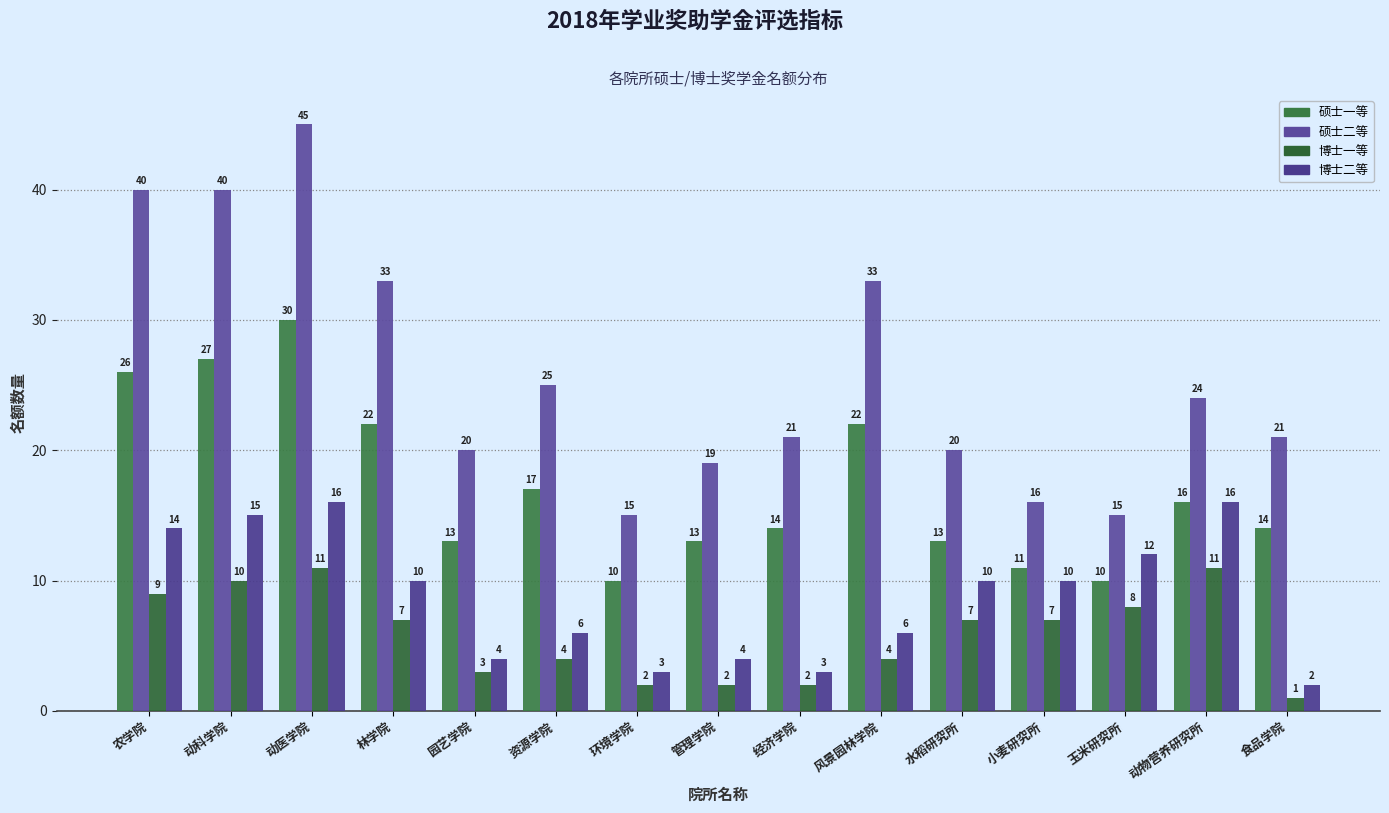

What is the total value across all series at 水稻研究所?

50